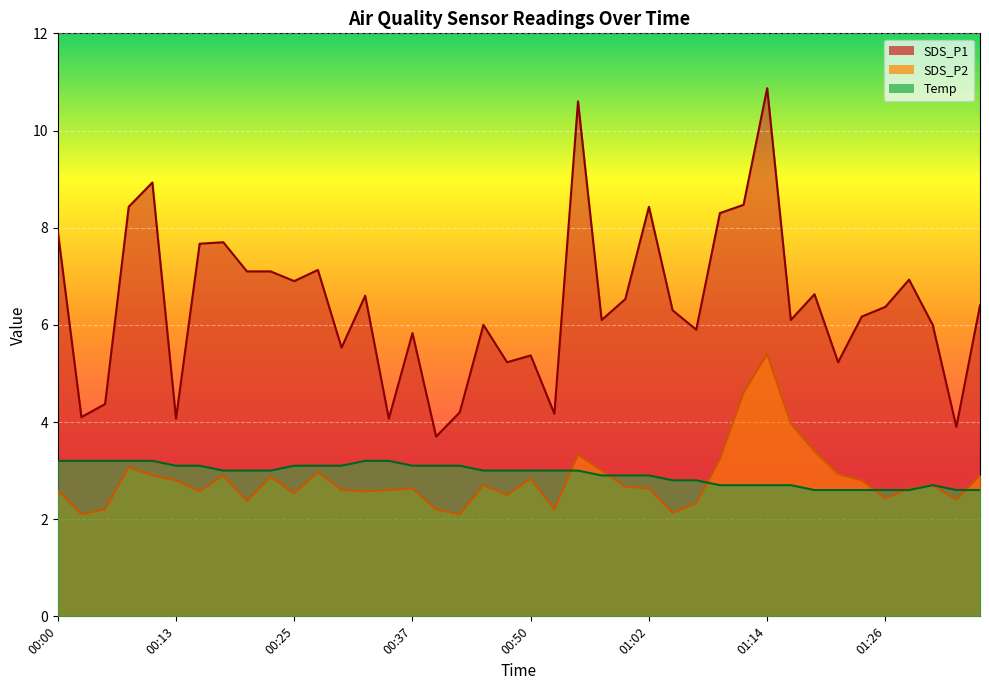

At which category is the sum across all series the highest?

01:14